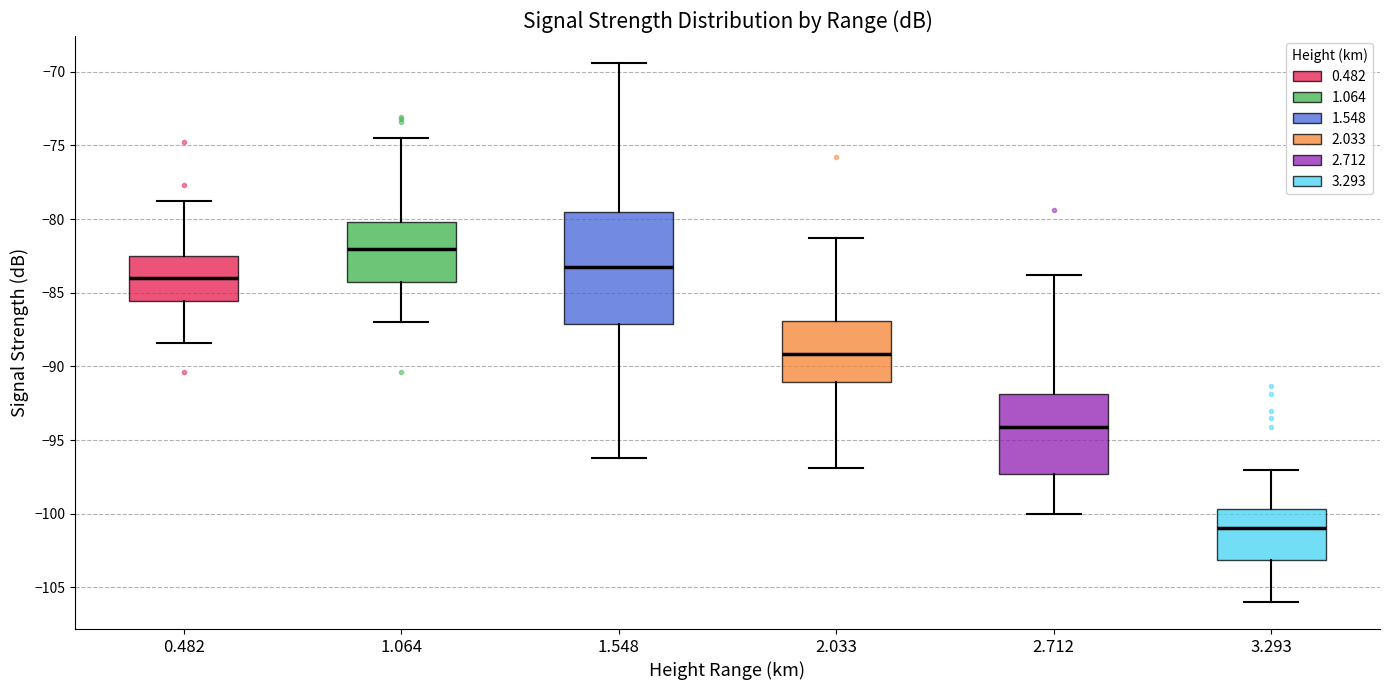

Reading left to right, read every box against the y-axis: the position of its median line, the range the box covers, and the ends of its whiskers. The values are not printed on the chart, so give them approximately, as read against the axis.

0.482: median -84.0, box -85.5 to -82.5, whiskers -88.5 to -79.0
1.064: median -82.0, box -84.5 to -80.0, whiskers -87.0 to -74.5
1.548: median -83.0, box -87.0 to -79.5, whiskers -96.0 to -69.5
2.033: median -89.0, box -91.0 to -87.0, whiskers -97.0 to -81.5
2.712: median -94.0, box -97.5 to -92.0, whiskers -100.0 to -84.0
3.293: median -101.0, box -103.0 to -99.5, whiskers -106.0 to -97.0